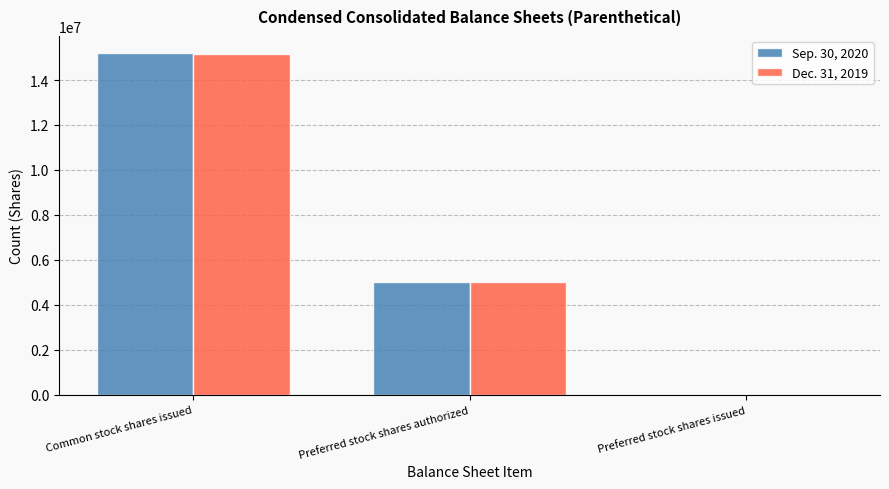

Is the value of Dec. 31, 2019 at Common stock shares issued greater than the value of Sep. 30, 2020 at Preferred stock shares issued?

Yes